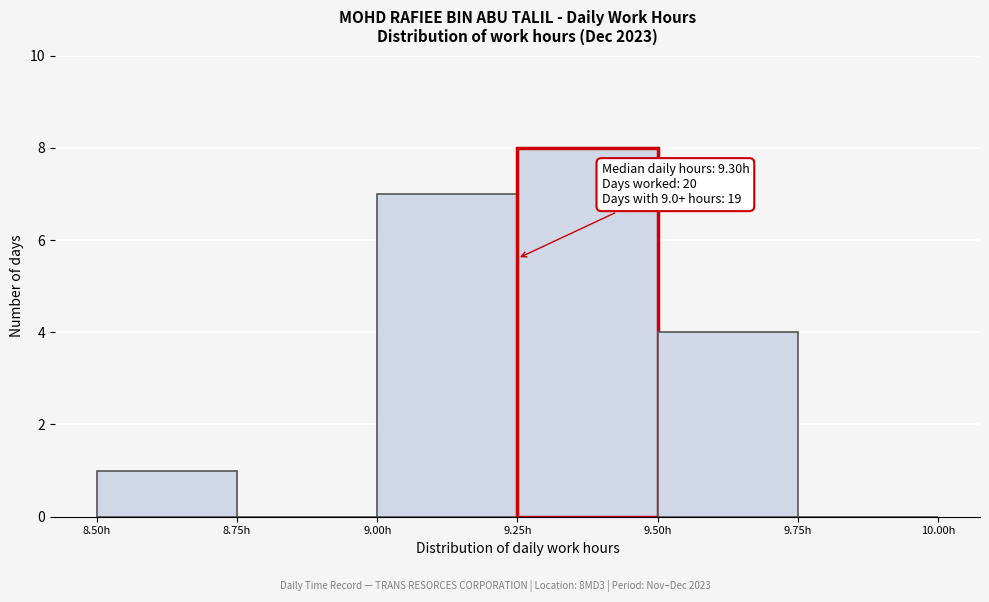

Which range on the x-axis has the tallest bar?

9.25 to 9.50